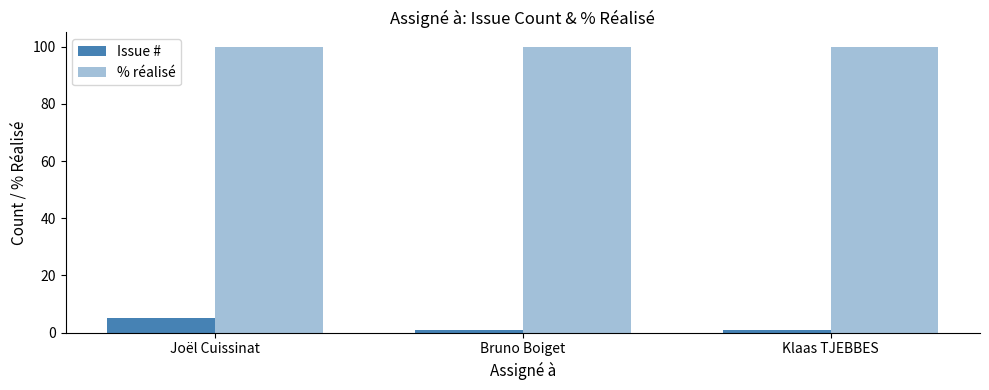

How many bars are there in total?

6